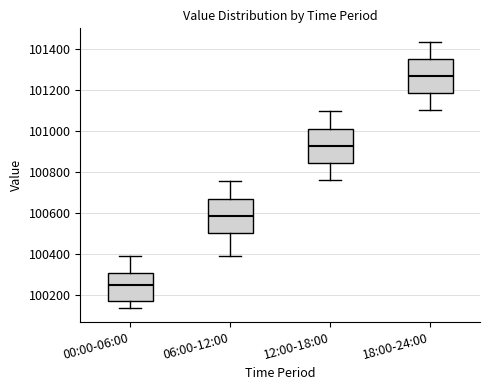

Which box has the lowest median line?

00:00-06:00